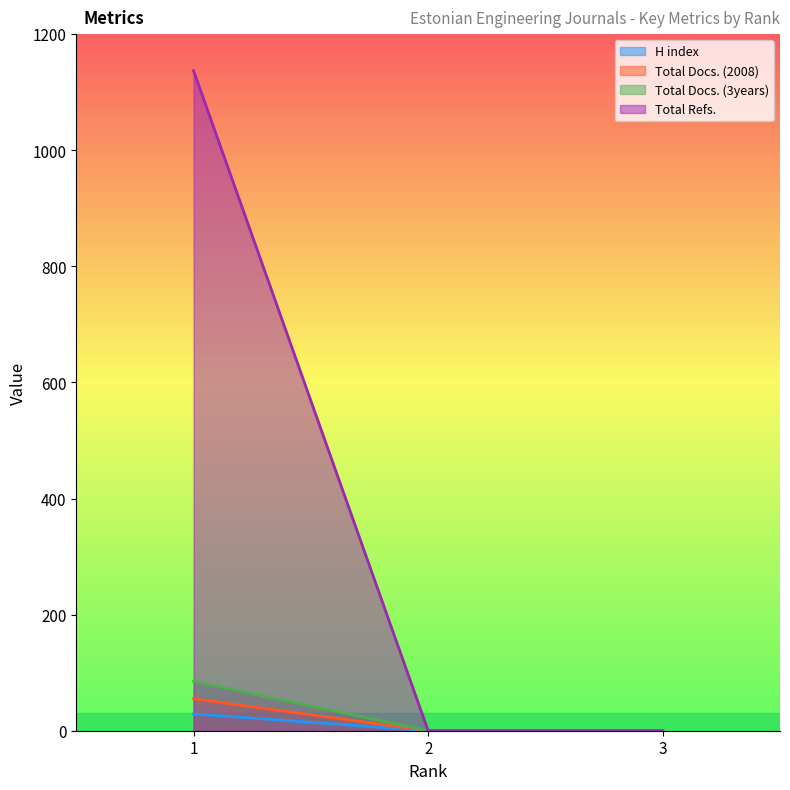

Which label corresponds to the largest value in the chart?

1